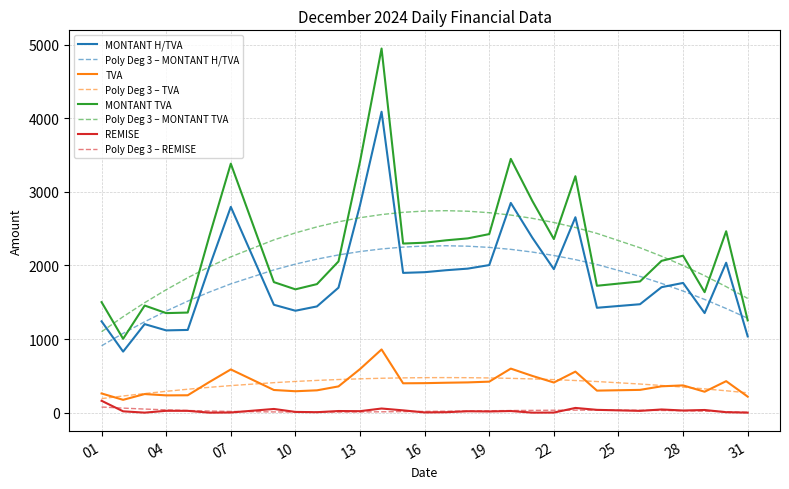

Which series has the largest range (max minus min)?

MONTANT TVA